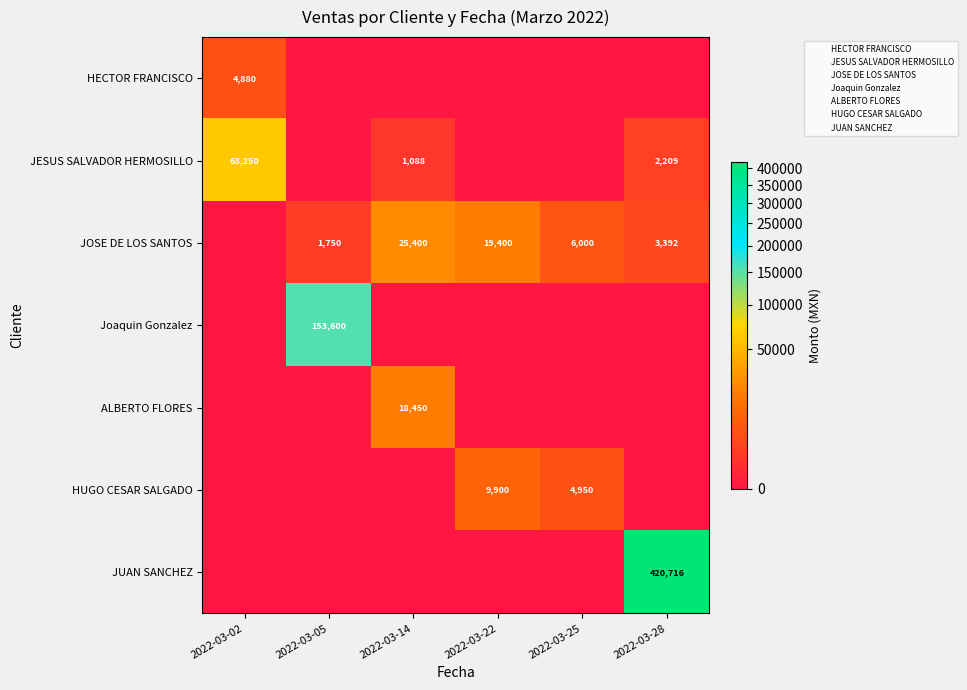

Is the value of JUAN SANCHEZ at 2022-03-22 greater than the value of ALBERTO FLORES at 2022-03-28?

No